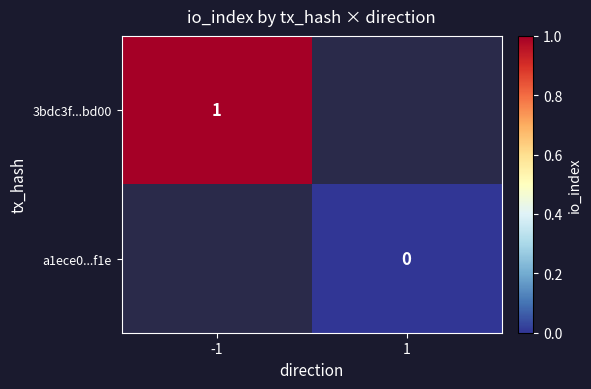

Is the value of a1ece0...f1e at 1 greater than the value of 3bdc3f...bd00 at -1?

No